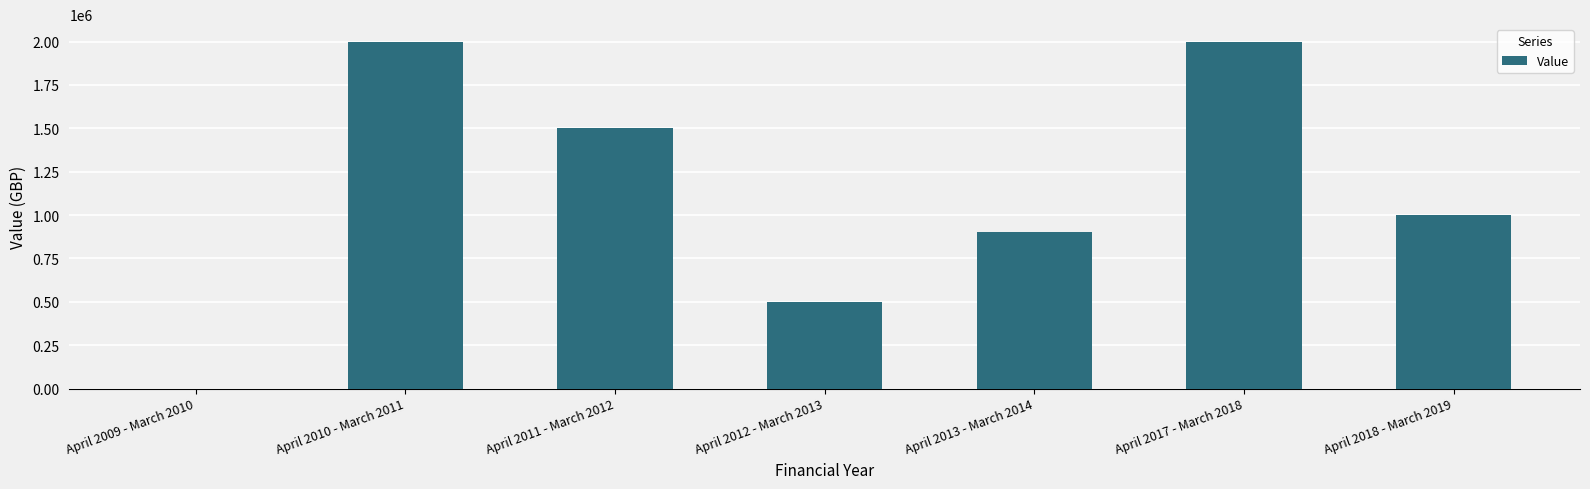

What is the change in value from April 2012 - March 2013 to April 2013 - March 2014?

+400000